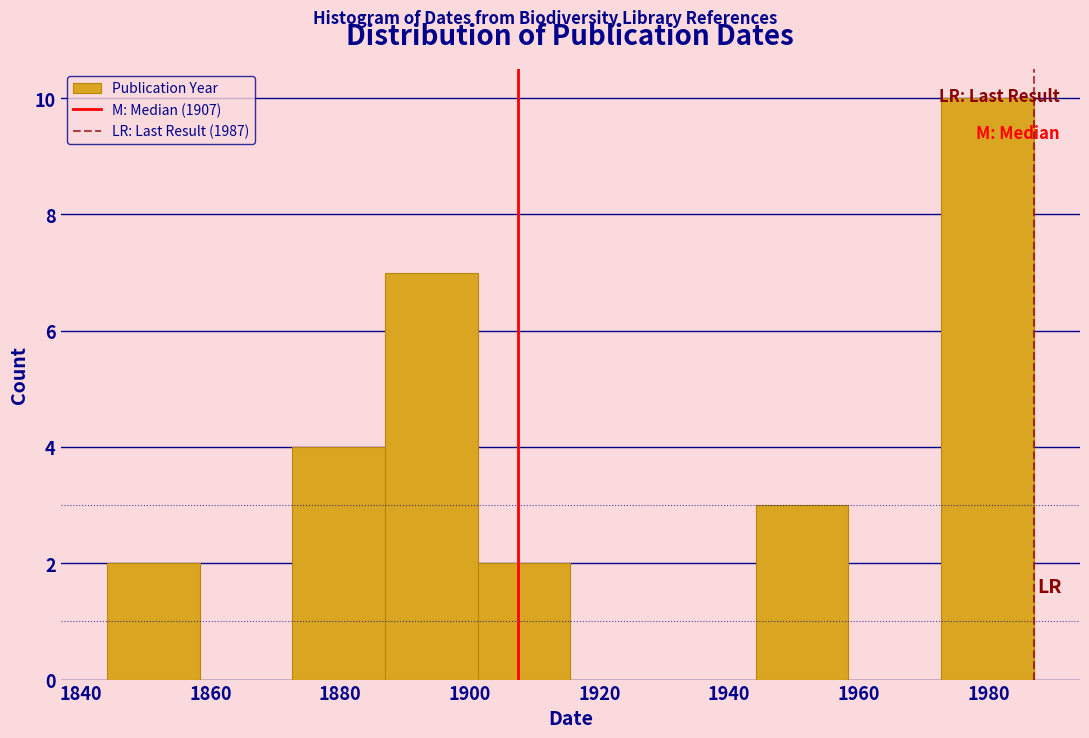

Reading left to right, list every bar in this chart as the range it spans on the x-axis followed by its height. Neither the bar edges nor the heights are printed on the chart, so give them approximately, as read against the axes.

1844 to 1858: 2
1858 to 1872: 0
1872 to 1886: 4
1886 to 1902: 7
1902 to 1916: 2
1916 to 1930: 0
1930 to 1944: 0
1944 to 1958: 3
1958 to 1972: 0
1972 to 1988: 10